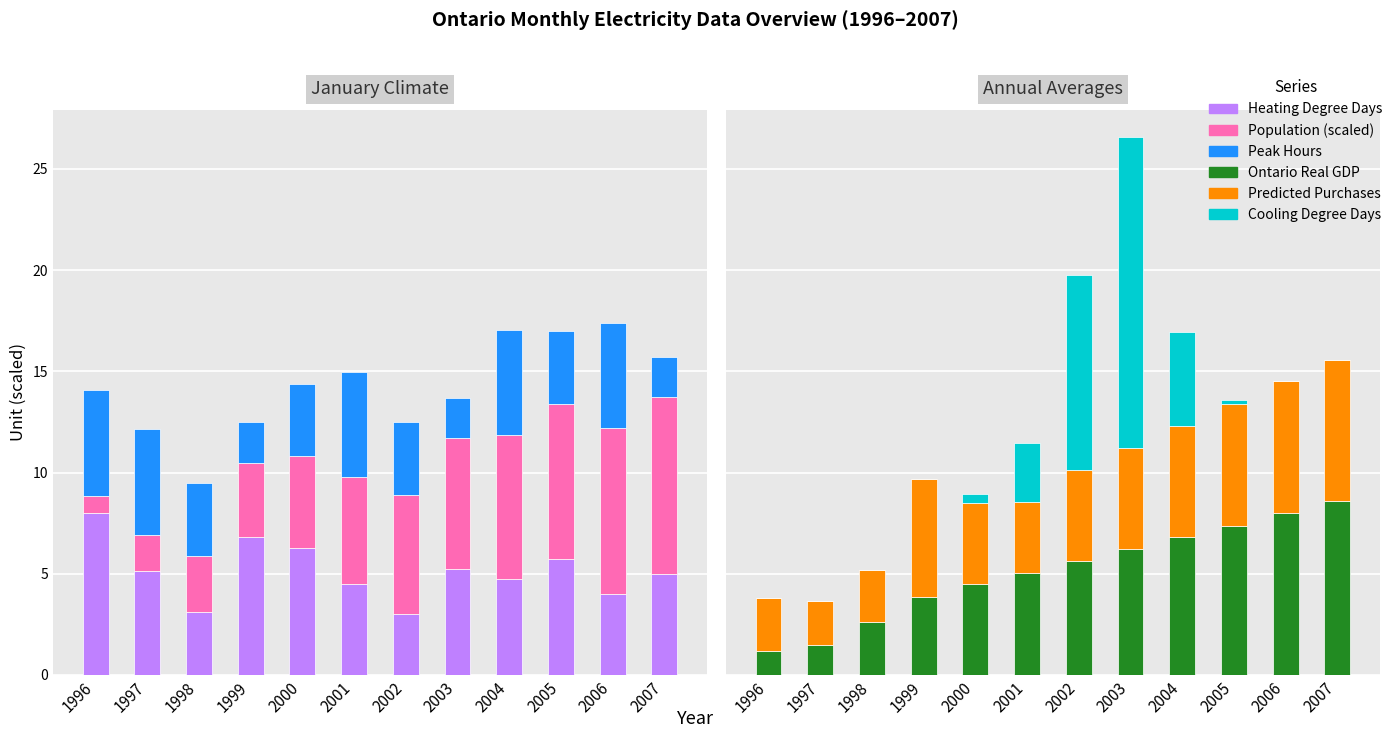

What is the difference between the highest and lowest values at 2006?

8.2